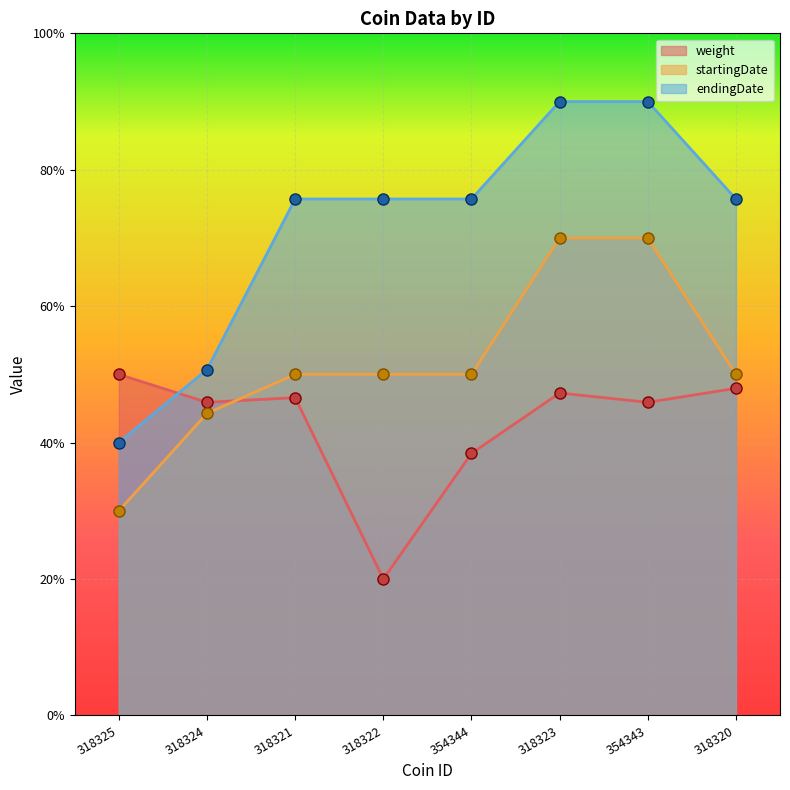

What is the label of the 6th point from the left?

318323